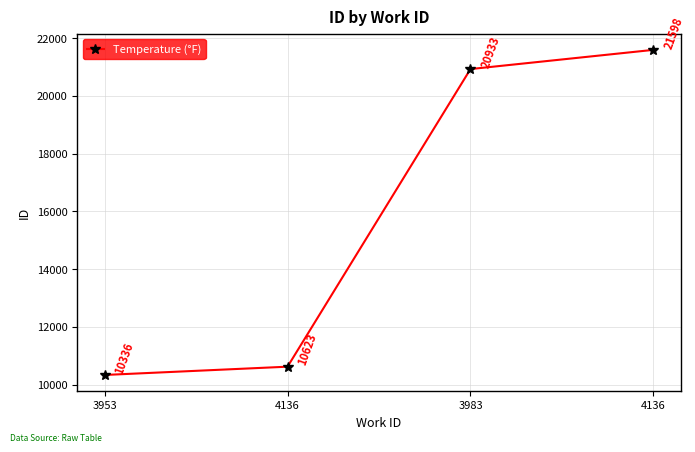

The chart shows a value of 21598 at 4136. True or false?

True